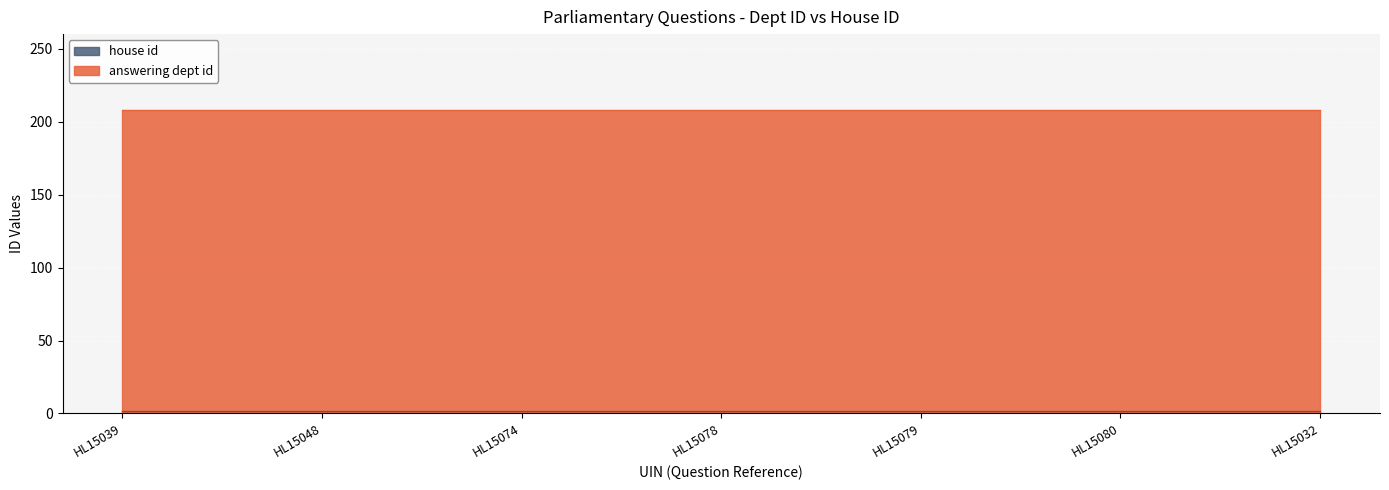

True or false: house id has more than 2 interior local peaks.

False